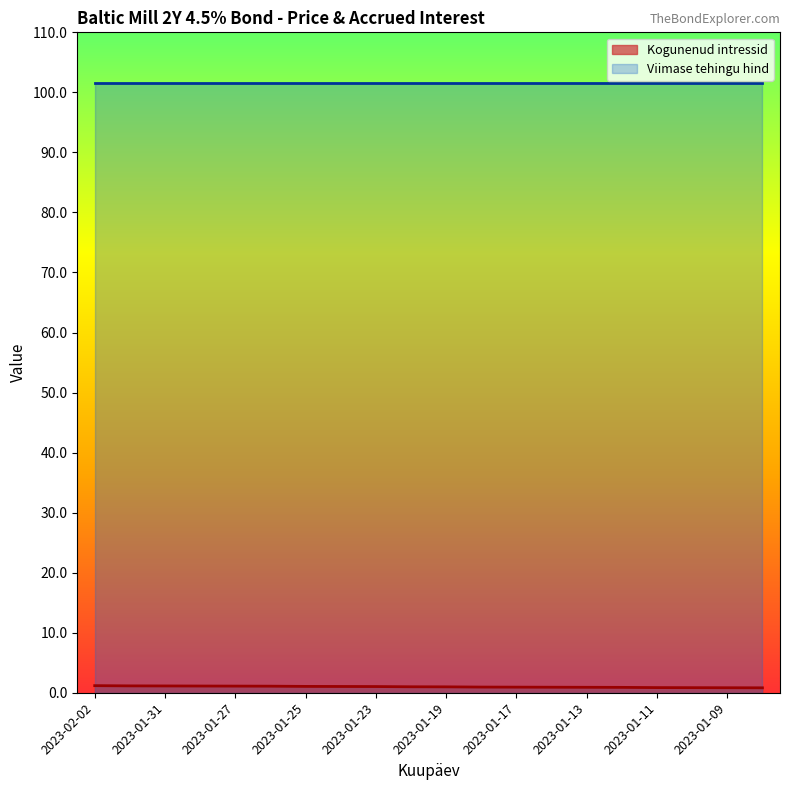

What is the value of the 14th point from the left?

0.9